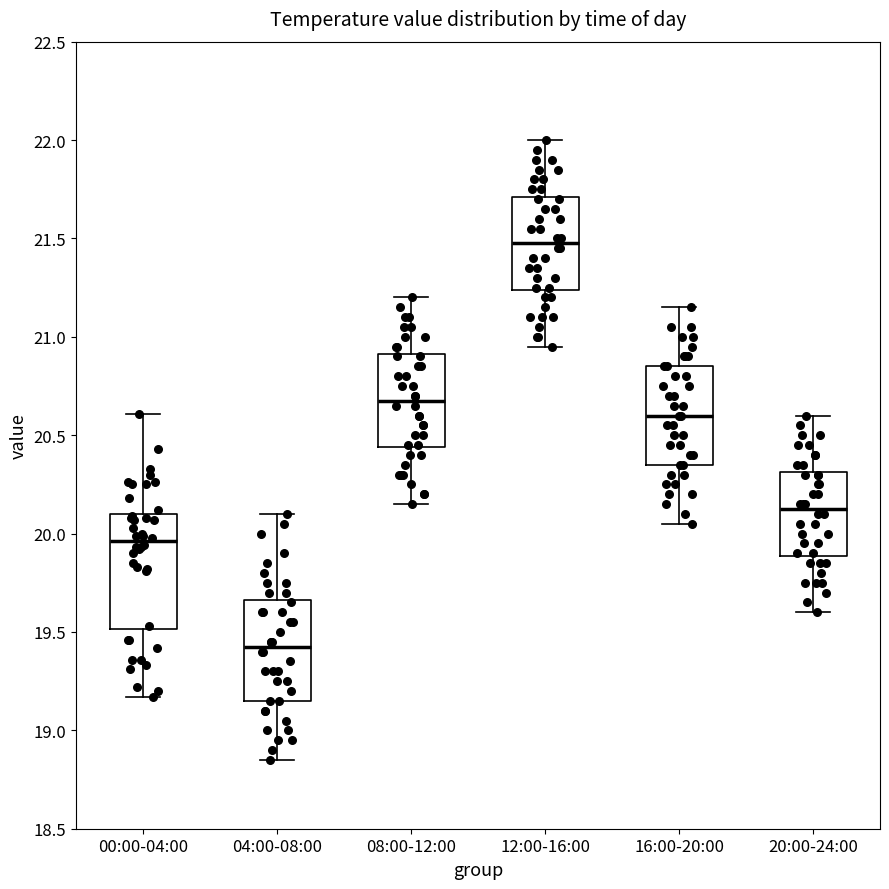

Where does the median line of the box for 12:00-16:00 sit on the y-axis? The values are not printed on the chart, so give them approximately, as read against the axis.

21.50